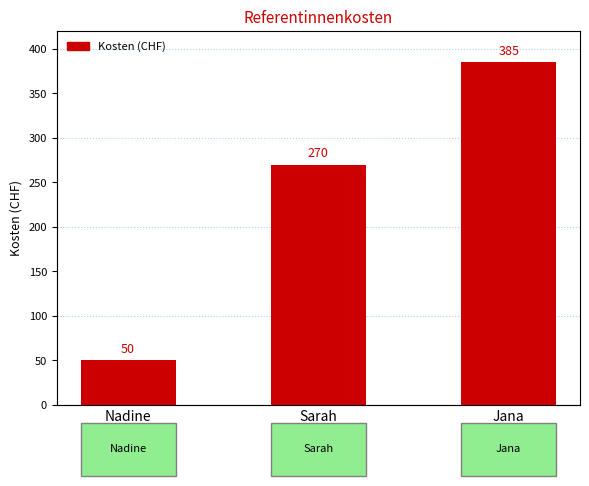

Which label corresponds to the smallest value in the chart?

Nadine